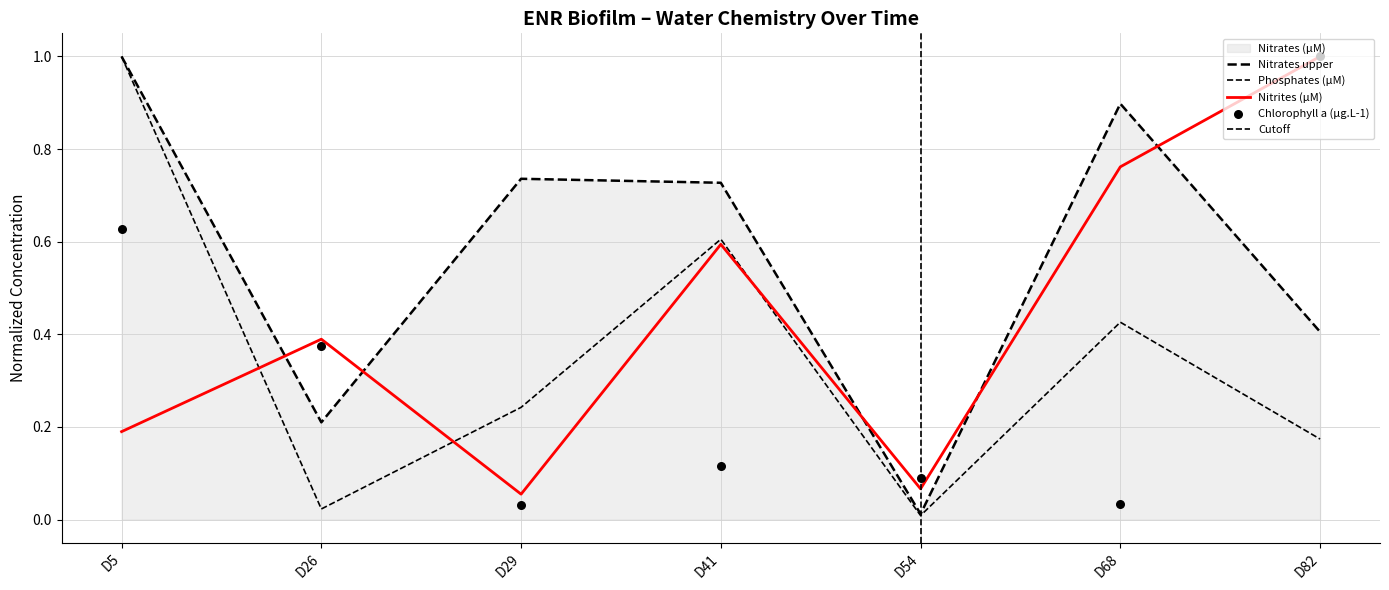

Which series reaches the minimum Y coordinate?

Phosphates (µM)